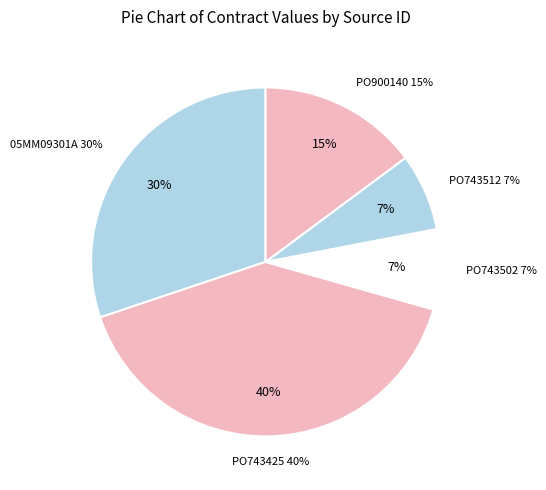

Do PO743425 and 05MM09301A together represent more than half of the pie?

Yes